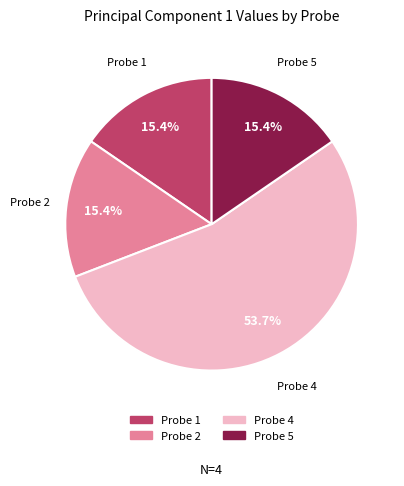

Which category has the biggest portion of the pie?

Probe 4